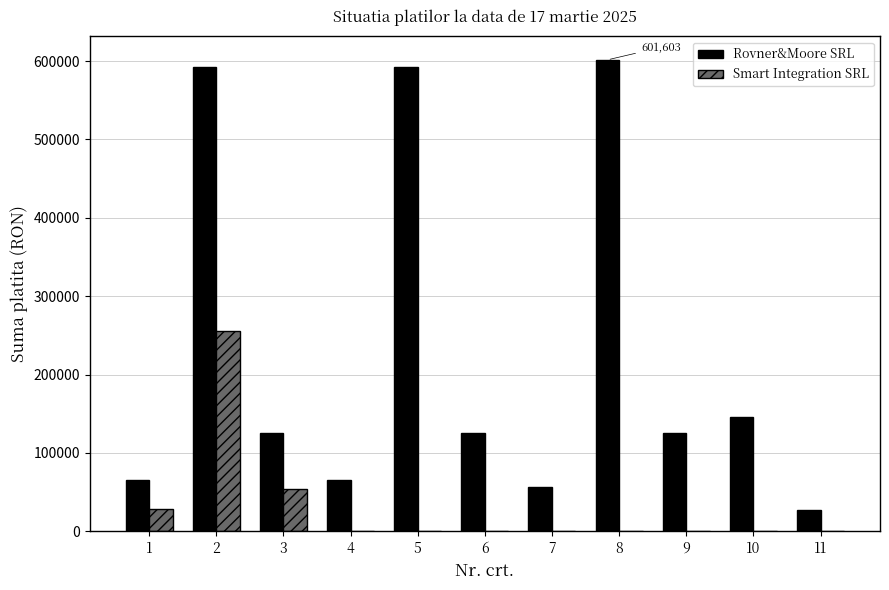

What is the sum of the Rovner&Moore SRL values at 4 and 5?

658000.0